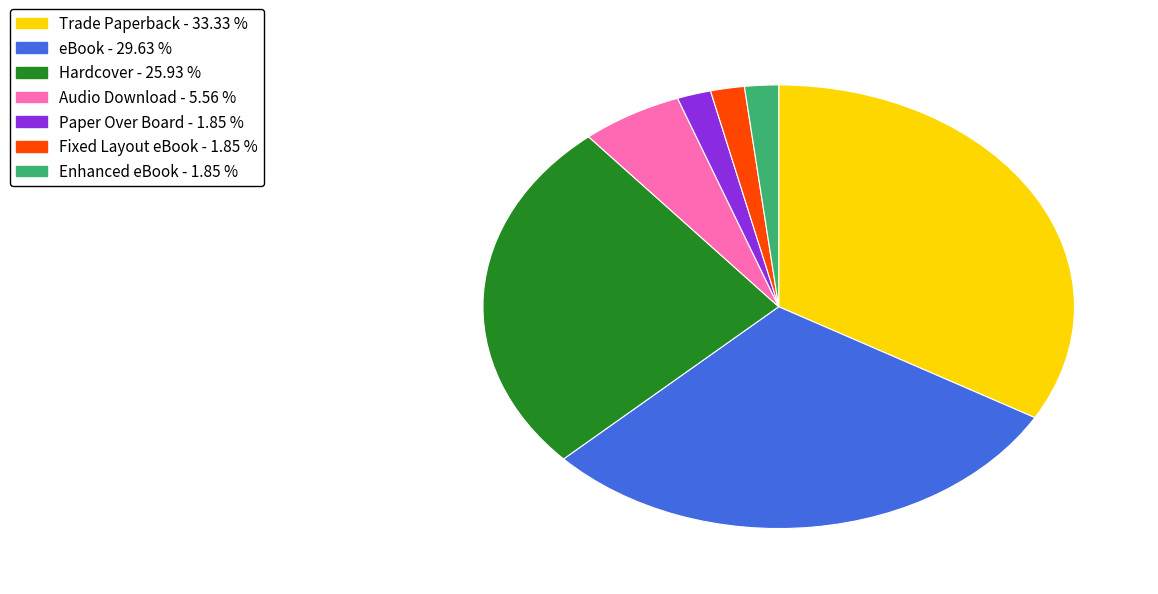

Count the number of slices in the pie.

7